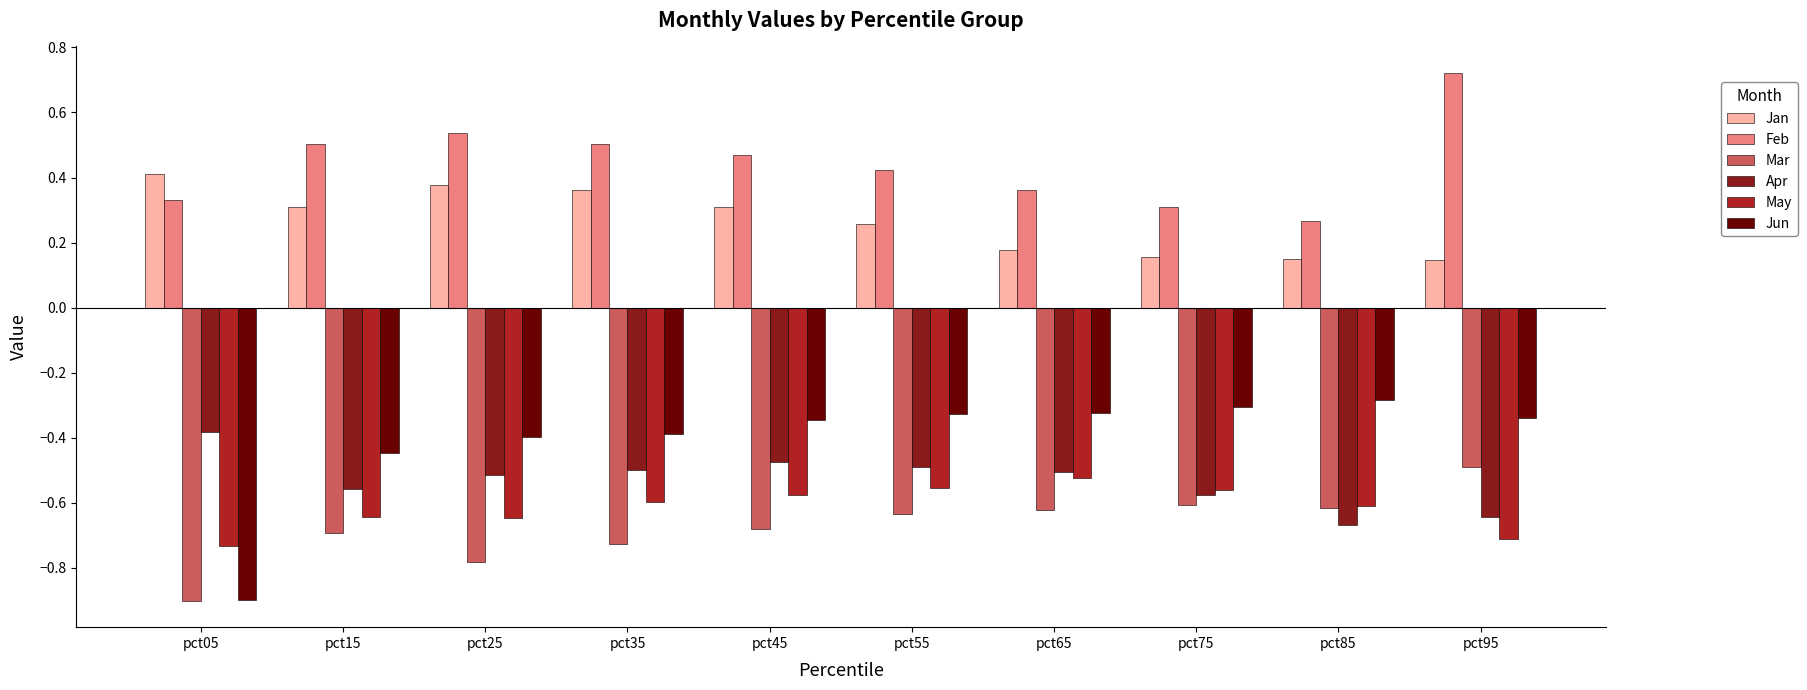

How many distinct data groups are displayed?

6